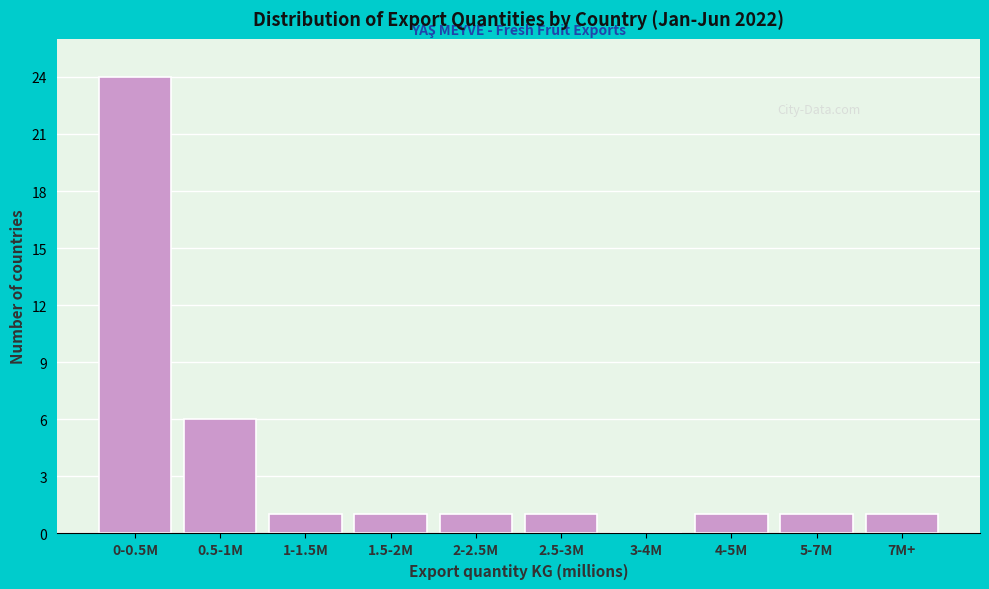

Reading left to right, transcribe all the data shown in this chart.

0-0.5M=24	0.5-1M=6	1-1.5M=1	1.5-2M=1	2-2.5M=1	2.5-3M=1	3-4M=0	4-5M=1	5-7M=1	7M+=1